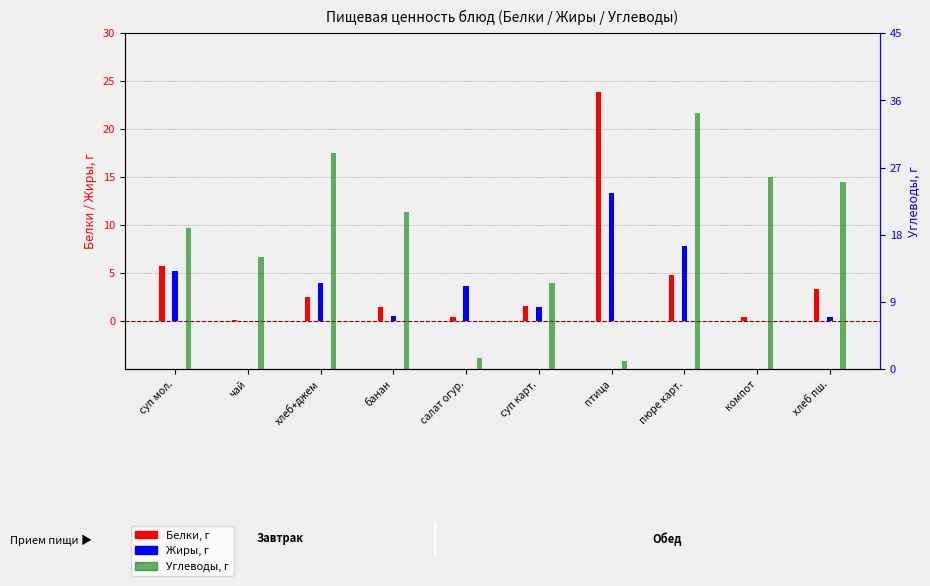

At which label does Углеводы reach its minimum?

птица